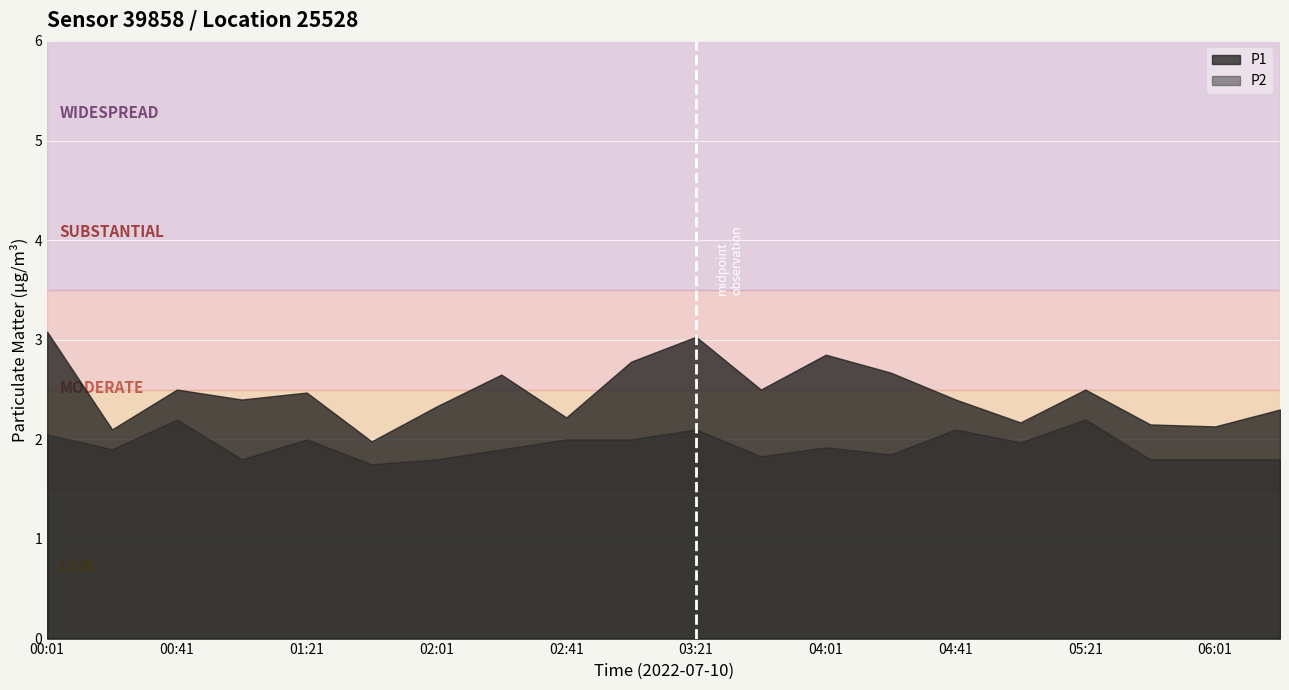

Reading left to right, list all the values displayed in this chart.

P1: 00:01=3.1	00:21=2.1	00:41=2.5	01:01=2.4	01:21=2.5	01:41=2.0	02:01=2.3	02:21=2.6	02:41=2.2	03:01=2.8	03:21=3.0	03:41=2.5	04:01=2.9	04:21=2.7	04:41=2.4	05:01=2.2	05:21=2.5	05:41=2.1	06:01=2.1	06:21=2.3
P2: 00:01=2.0	00:21=1.9	00:41=2.2	01:01=1.8	01:21=2.0	01:41=1.8	02:01=1.8	02:21=1.9	02:41=2.0	03:01=2.0	03:21=2.1	03:41=1.8	04:01=1.9	04:21=1.9	04:41=2.1	05:01=2.0	05:21=2.2	05:41=1.8	06:01=1.8	06:21=1.8